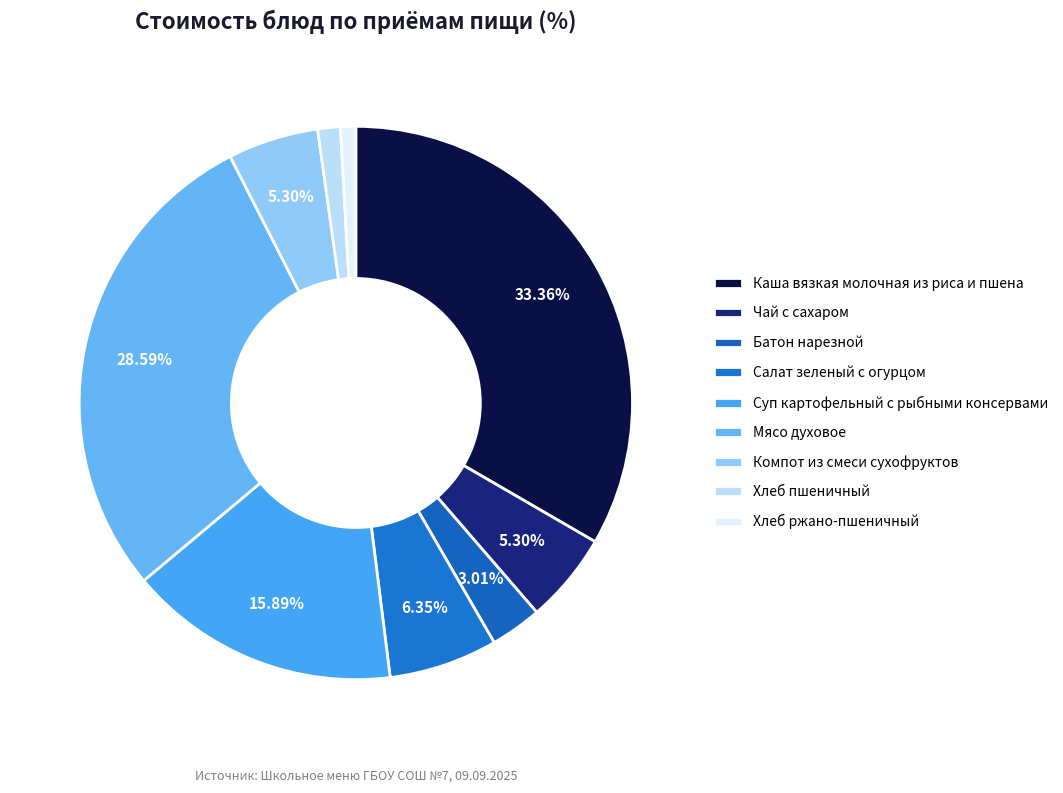

To the nearest percent, what is the difference between the Суп картофельный с рыбными консервами and Чай с сахаром slice percentages?

11%